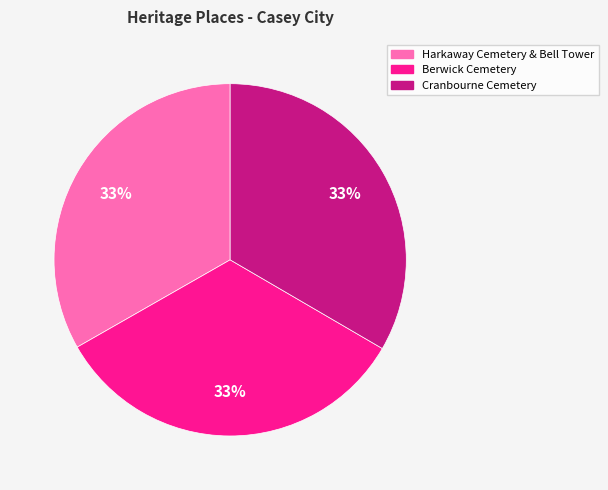

The Berwick Cemetery slice represents 47% of the pie. True or false?

False